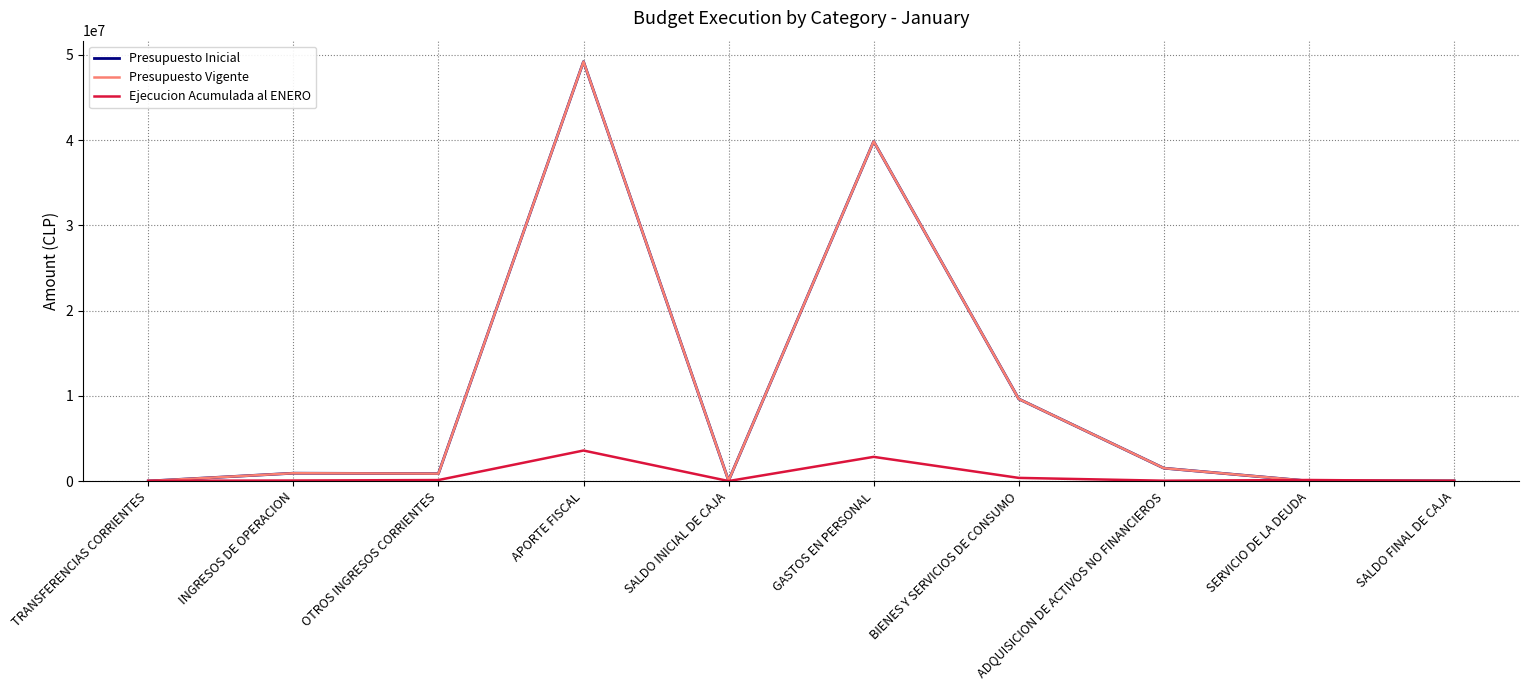

Is it true that Presupuesto Inicial equals 0 at TRANSFERENCIAS CORRIENTES?

True